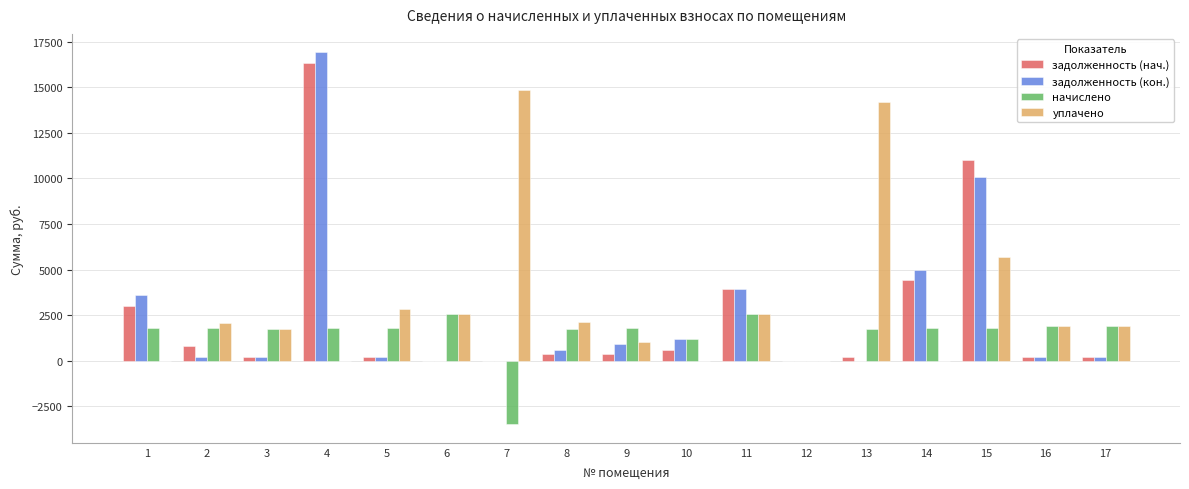

At which category is the sum across all series the highest?

4